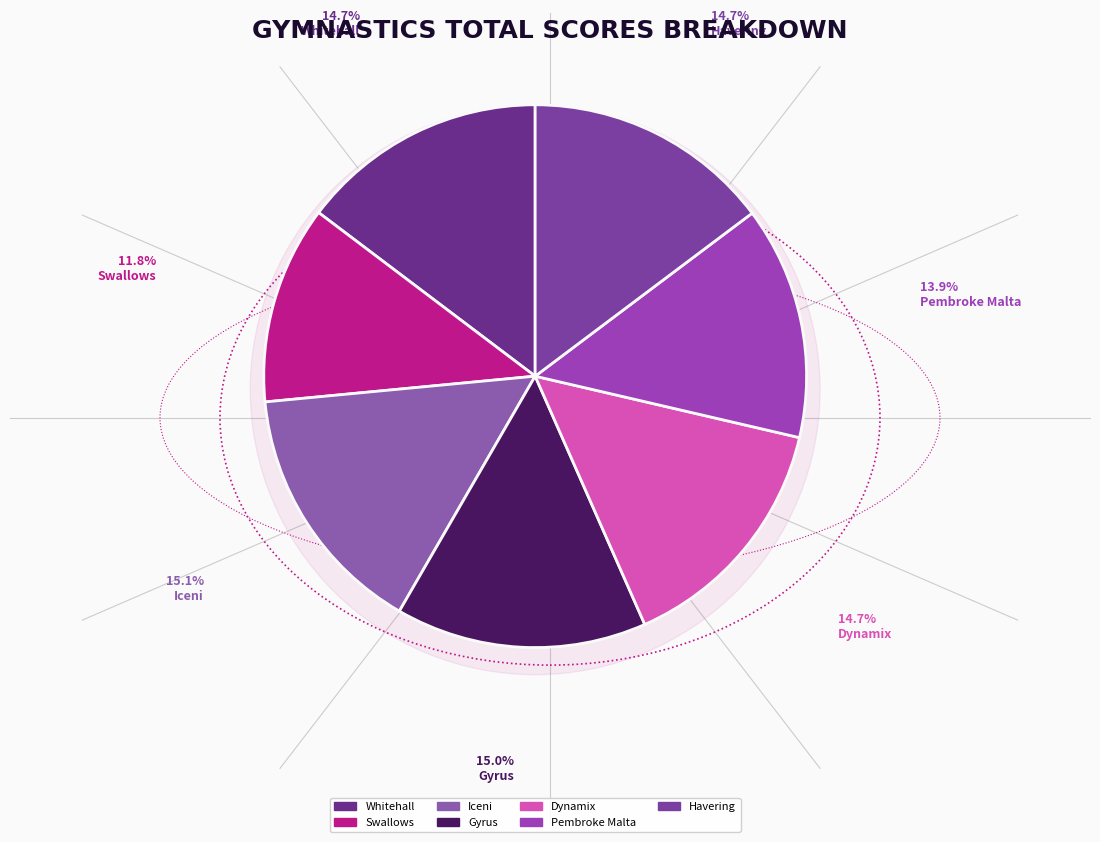

Which slice is the largest?

Iceni